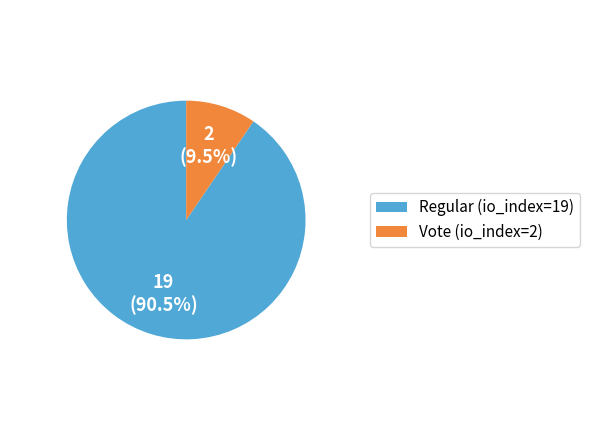

Which slice is the largest?

Regular (io_index=19)